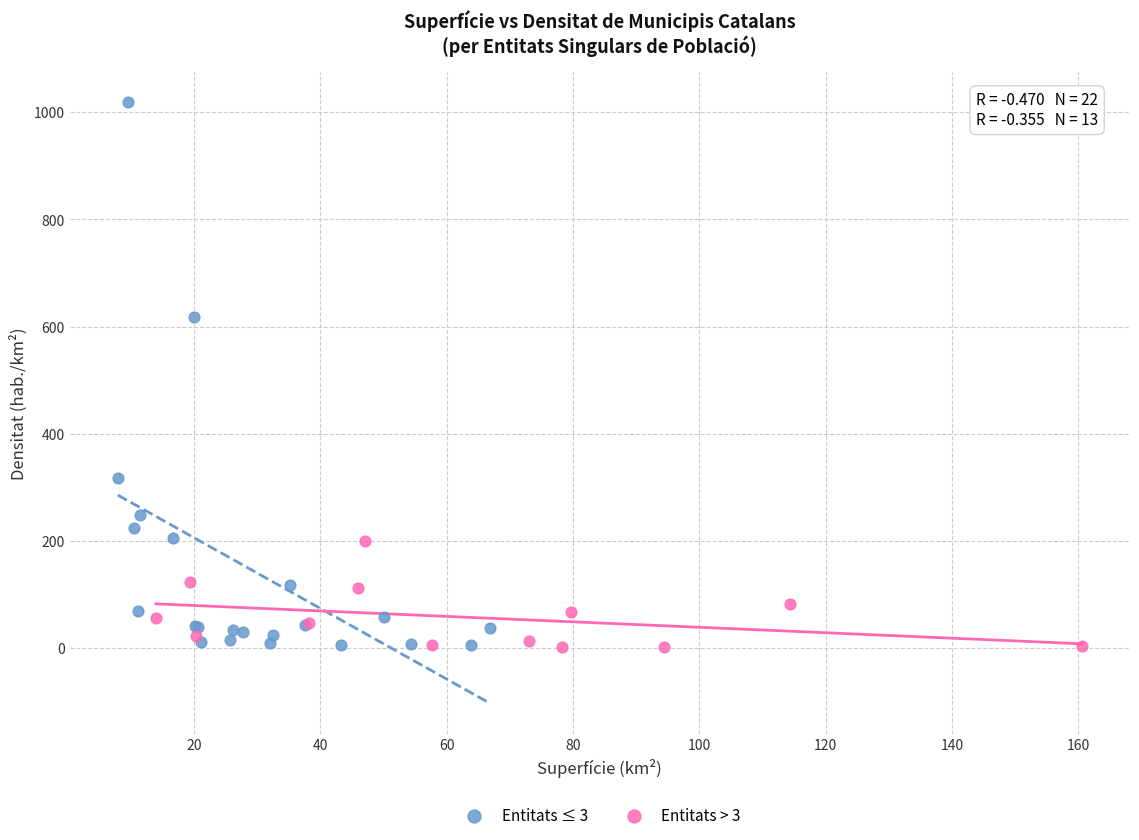

Which series has the widest spread of Y values?

Entitats ≤ 3